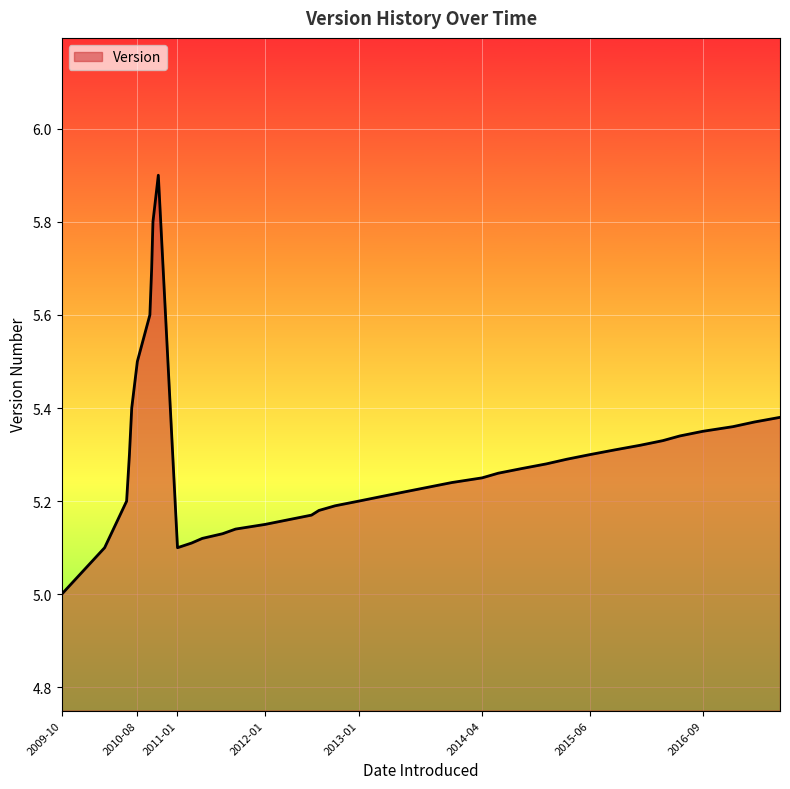

What is the minimum value shown in the chart?

5.0